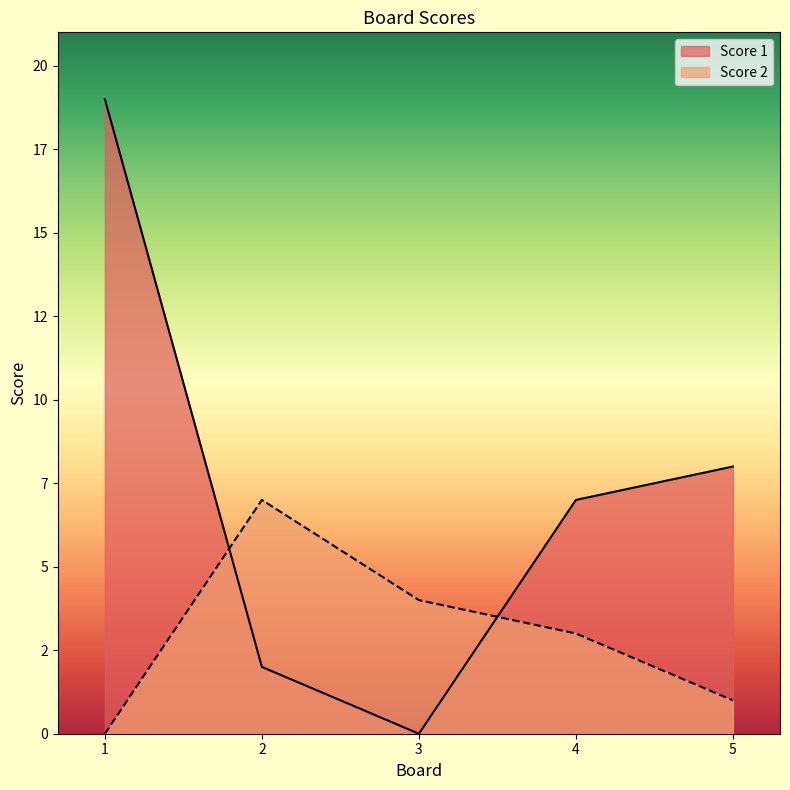

At which category is the sum across all series the highest?

1